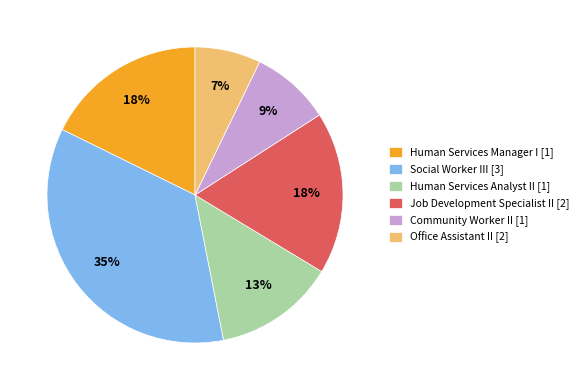

To the nearest percent, what is the difference between the Human Services Manager I [1] and Community Worker II [1] slice percentages?

9%